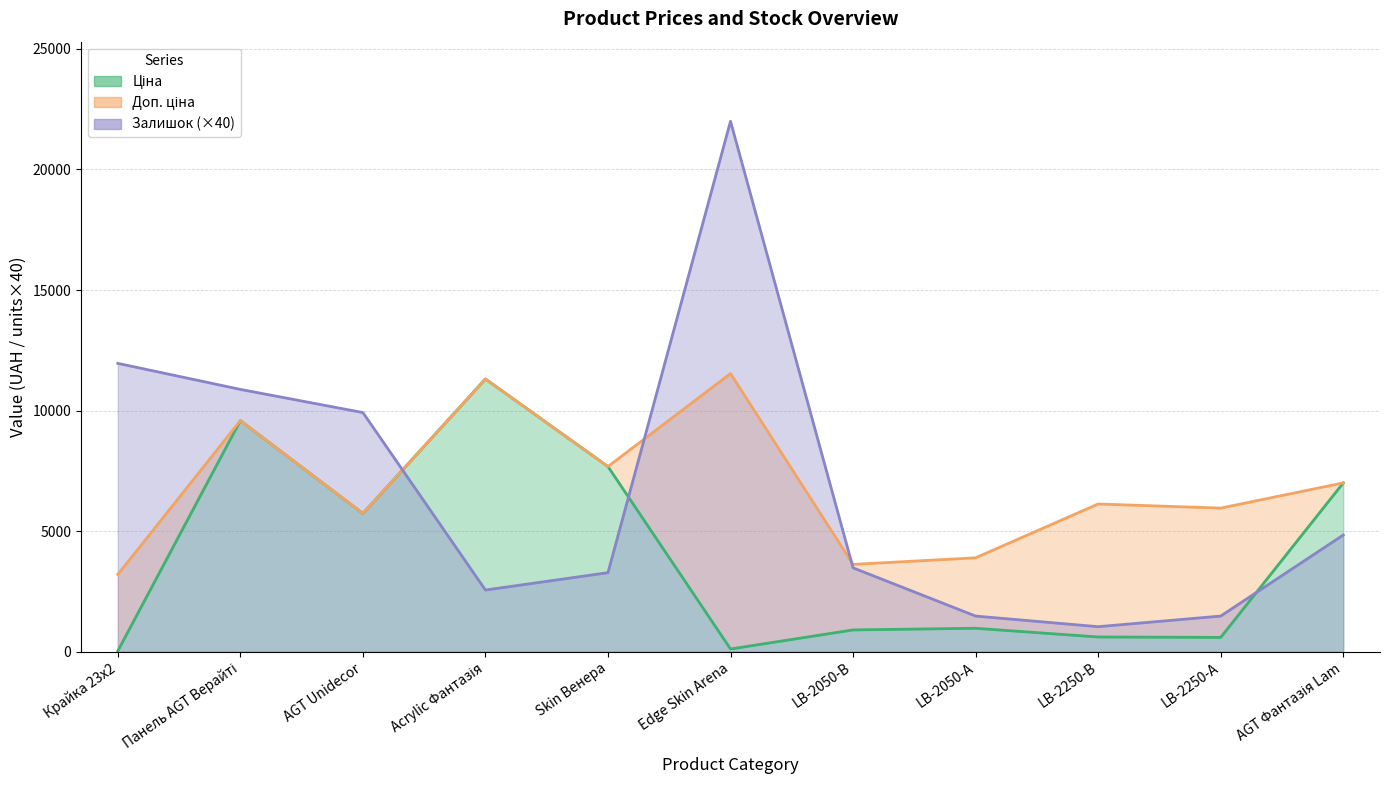

In Доп. ціна, how many points are higher than both neighbors (excluding endpoints)?

4